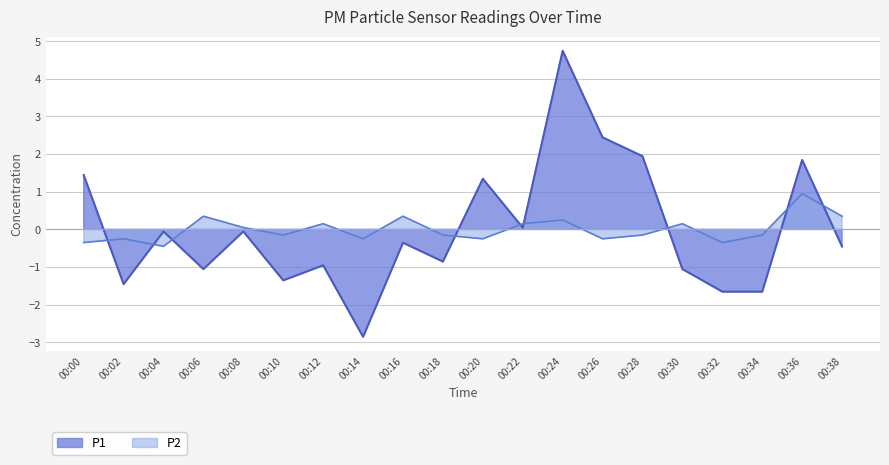

What is the difference between the second highest and second lowest values in the P2 series?

0.7